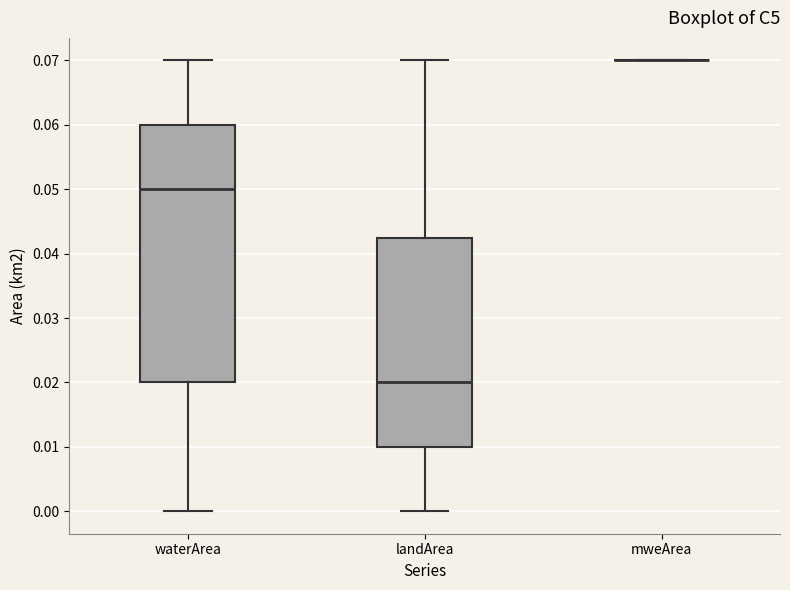

Which box is the tallest, from its lower edge to its upper edge?

waterArea